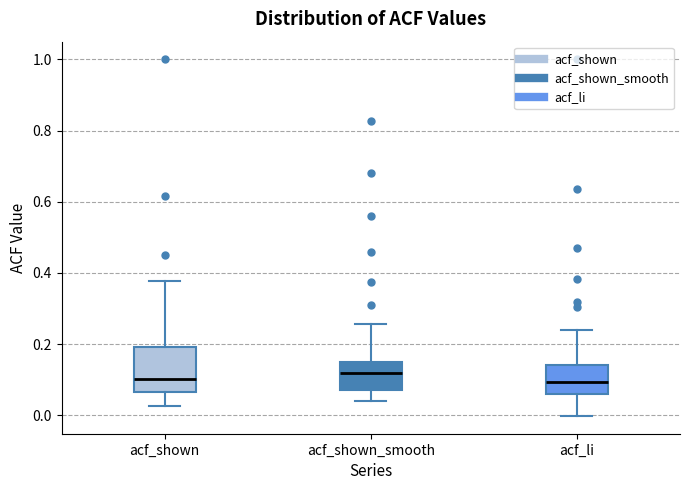

Where does the median line of the box for acf_shown sit on the y-axis? The values are not printed on the chart, so give them approximately, as read against the axis.

0.10